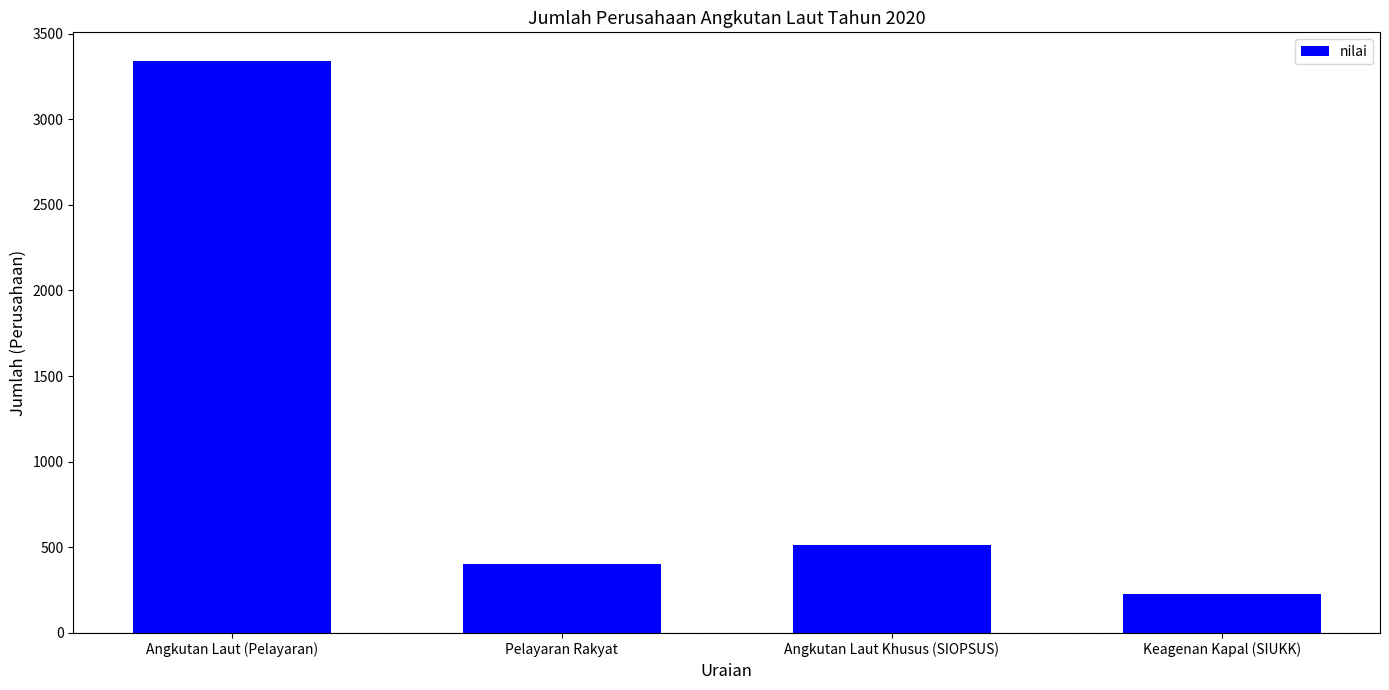

What is the difference between the values at Pelayaran Rakyat and Keagenan Kapal (SIUKK)?

173